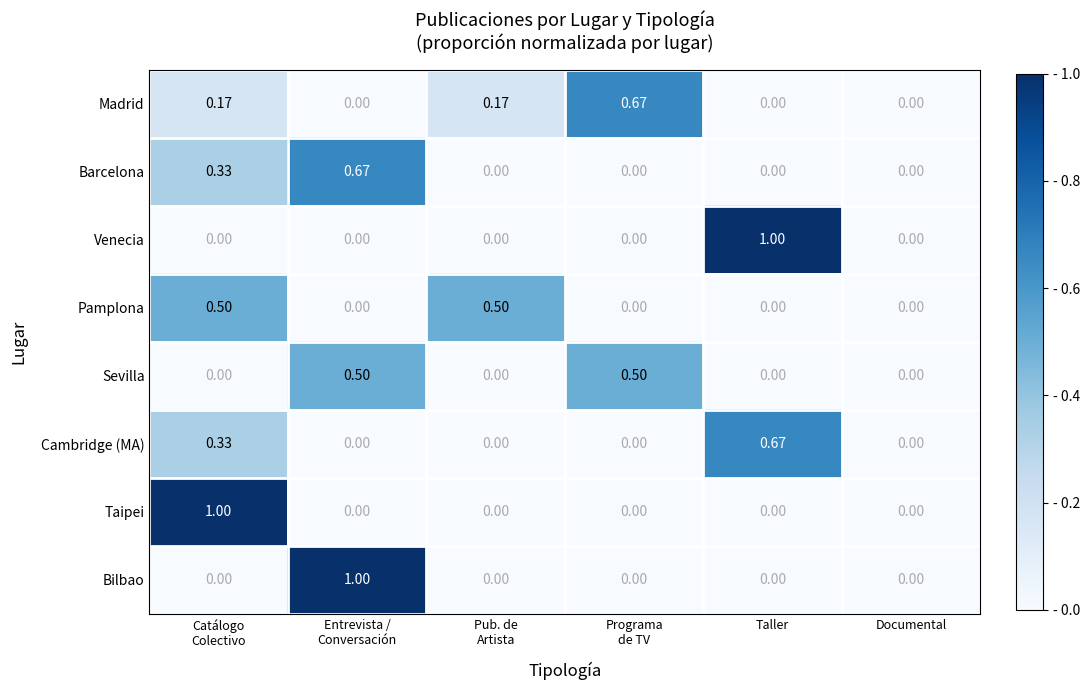

Which series has the largest total across all categories?

Madrid